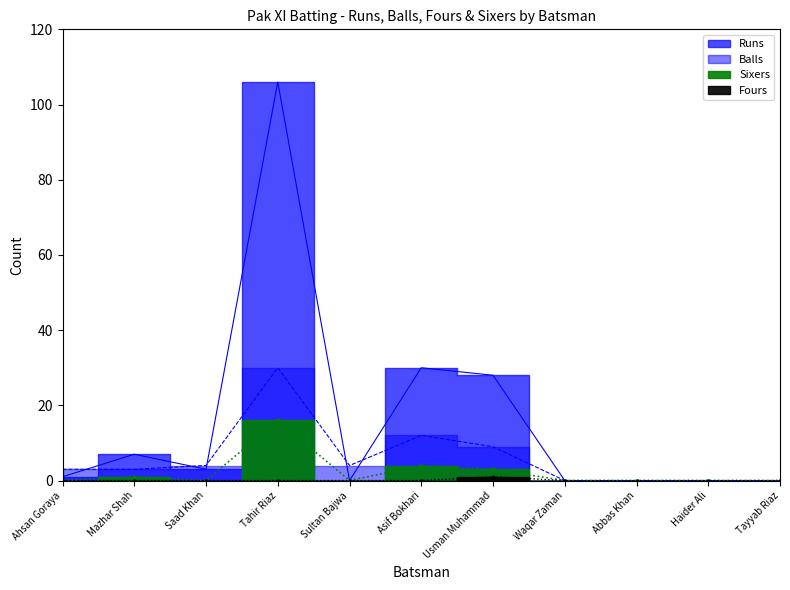

Reading left to right, extract all data points from this chart.

Runs: 1	7	3	106	0	30	28	0	0	0	0
Balls: 3	3	4	30	4	12	9	0	0	0	0
Fours: 0	0	0	0	0	0	1	0	0	0	0
Sixers: 0	1	0	16	0	4	3	0	0	0	0